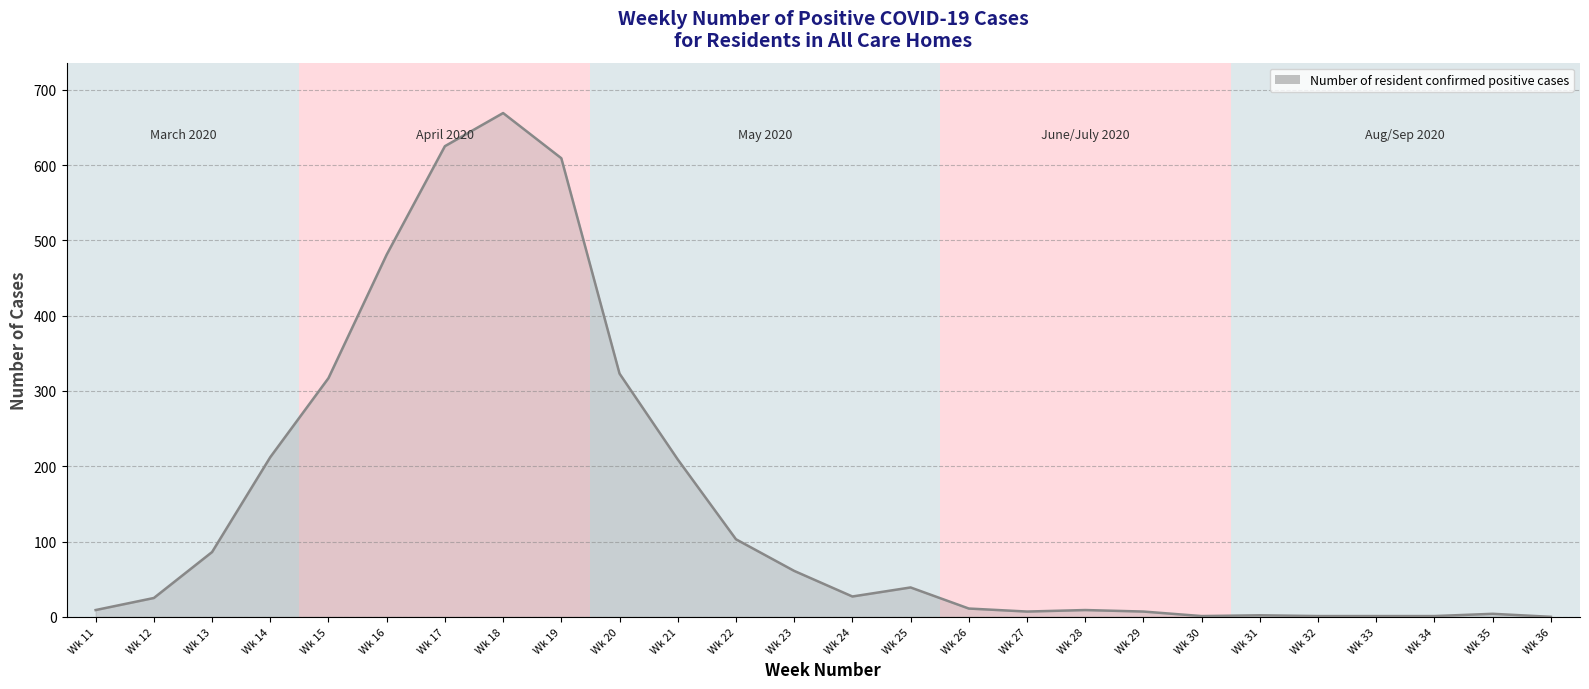

The value at Wk 26 is 11. True or false?

True